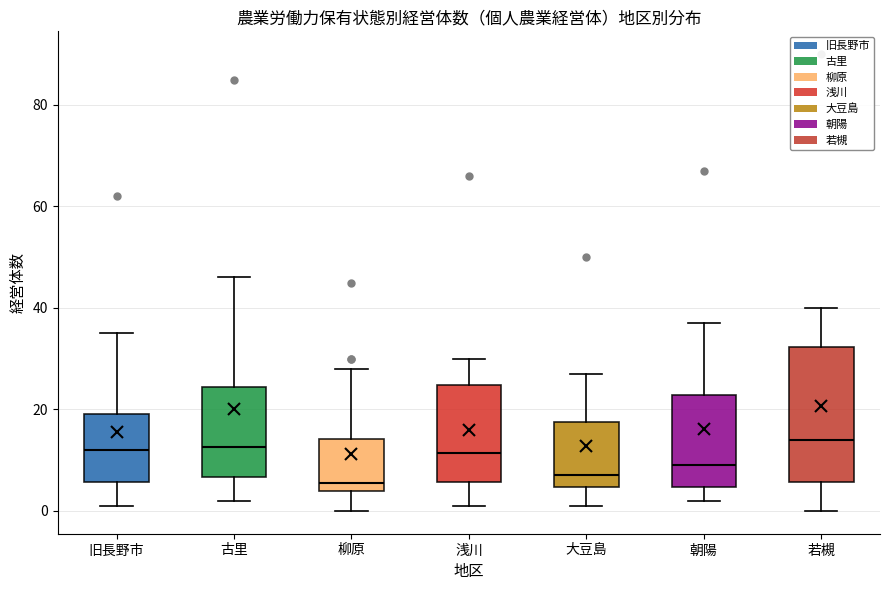

Where does the median line of the box for 大豆島 sit on the y-axis? The values are not printed on the chart, so give them approximately, as read against the axis.

8